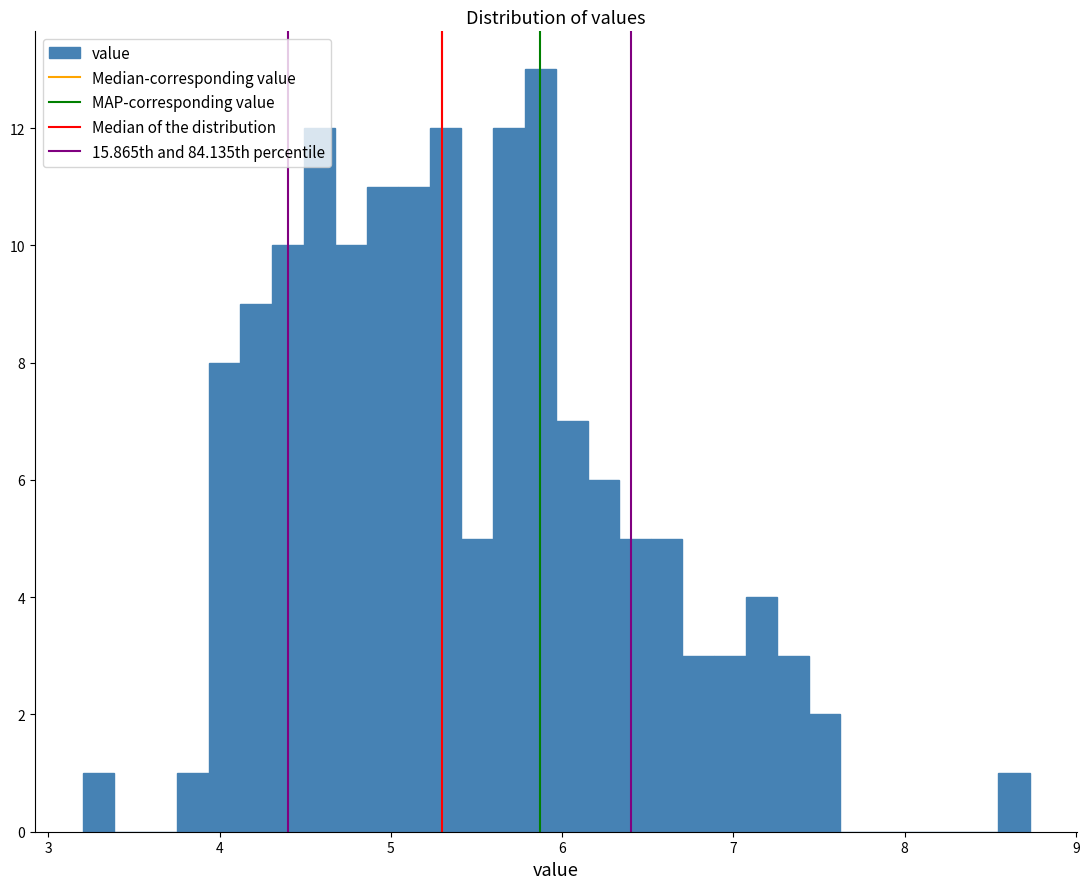

Around what value on the x-axis is the tallest bar? Give the approximate position of its centre, as read against the axis.

5.9